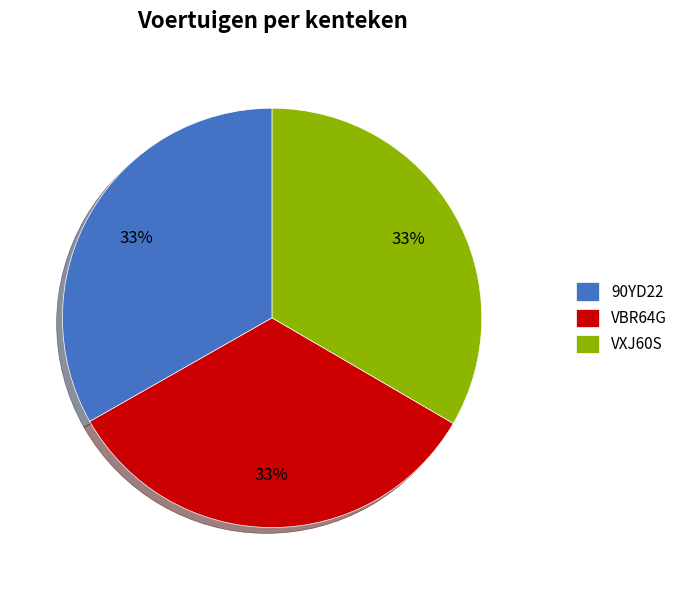

Is the sum of 90YD22 and VXJ60S greater than half?

Yes